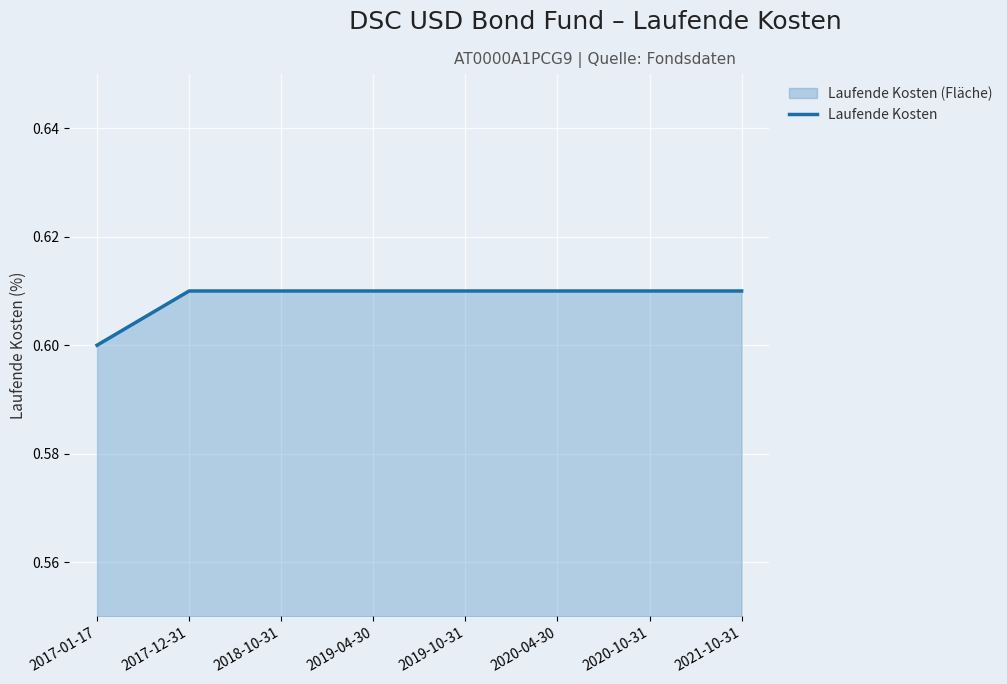

What position from the left is 2018-10-31?

3